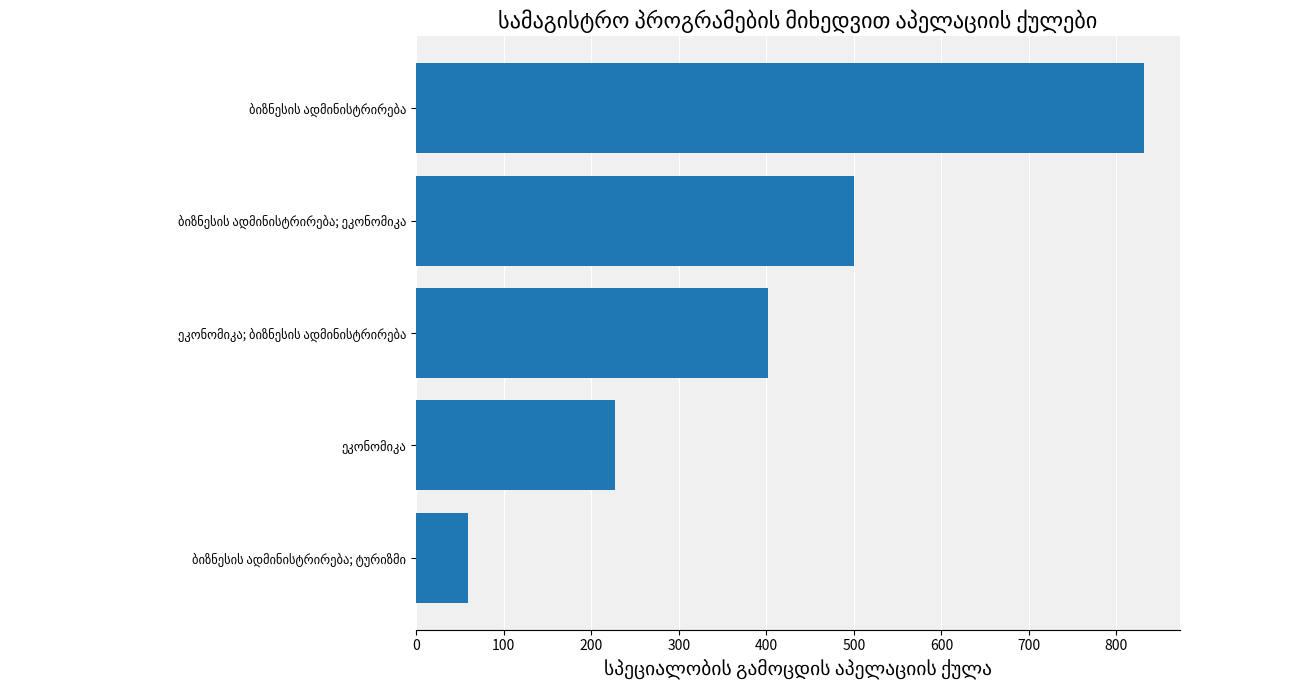

What is the smallest value displayed?

59